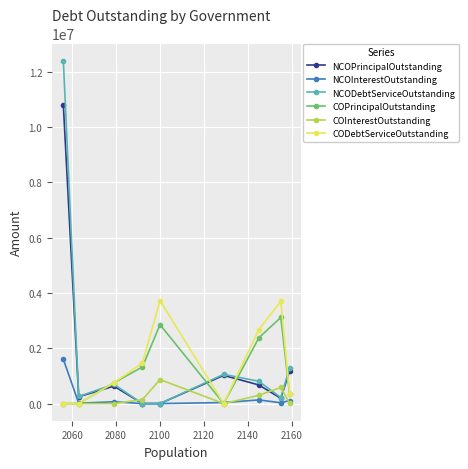

How many lines are shown in the chart?

6